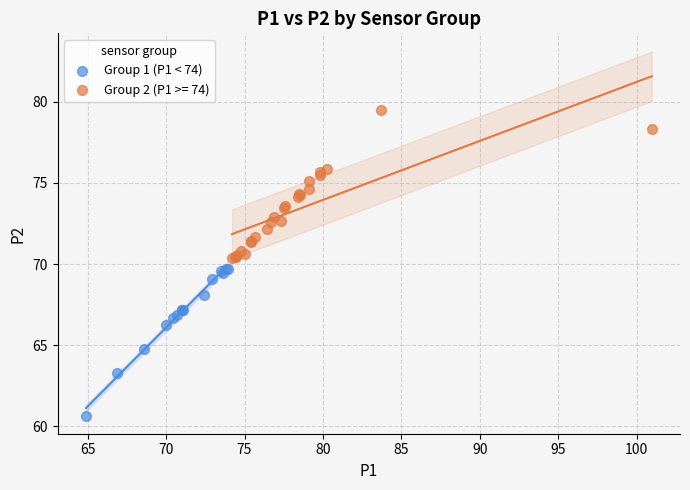

Which series contains the lowest Y value?

Group 1 (P1 < 74)